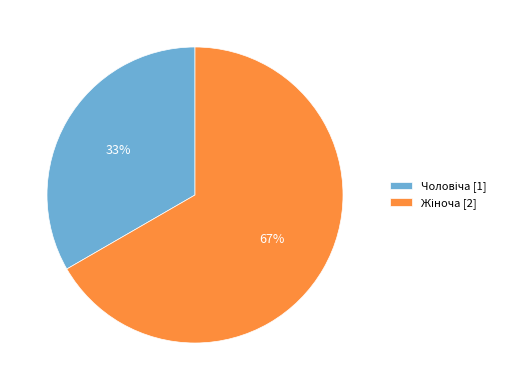

To the nearest percent, what is the average slice percentage?

50%